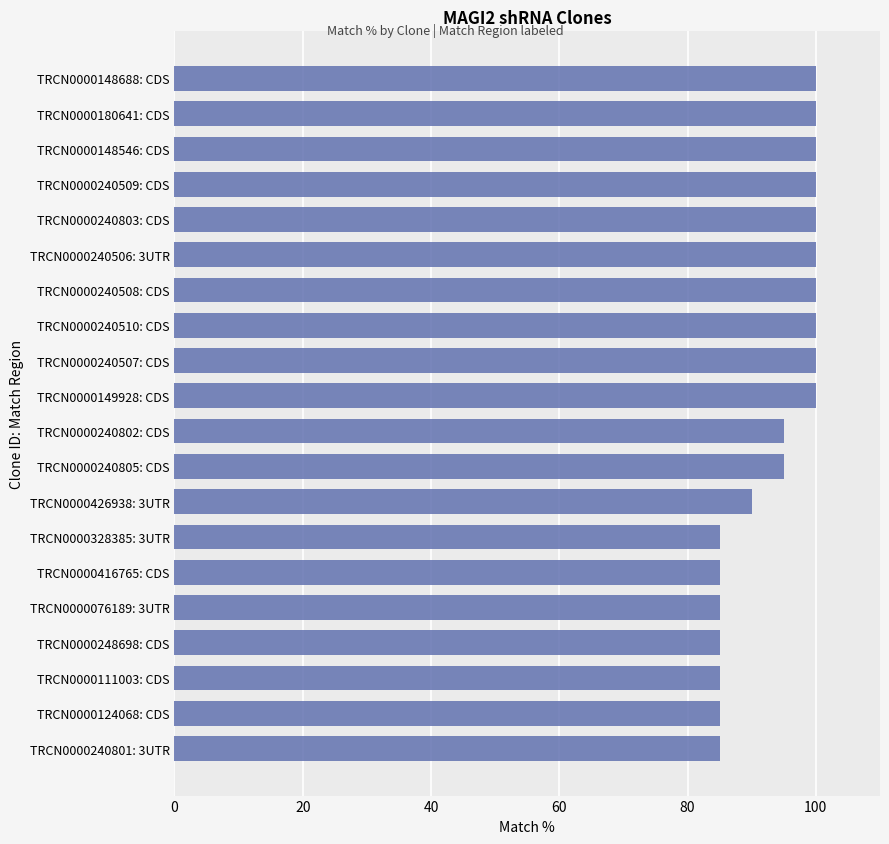

True or false: the data shows 141 at TRCN0000240802: CDS.

False